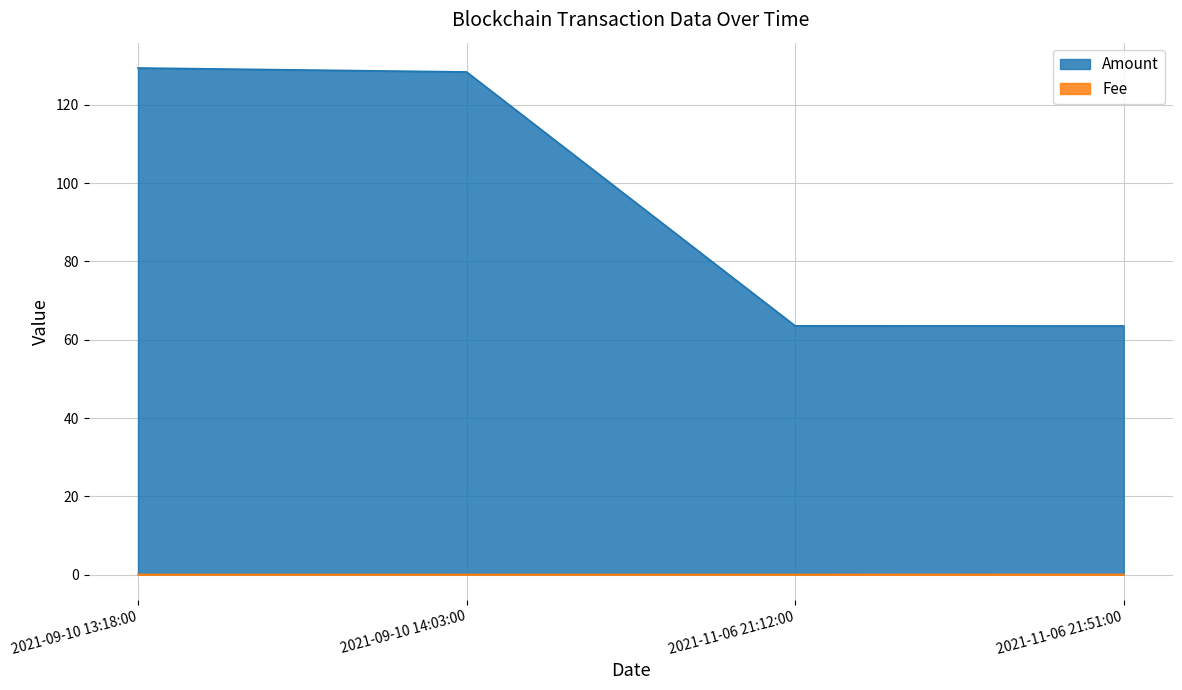

What are all the series names shown in the legend?

Amount, Fee